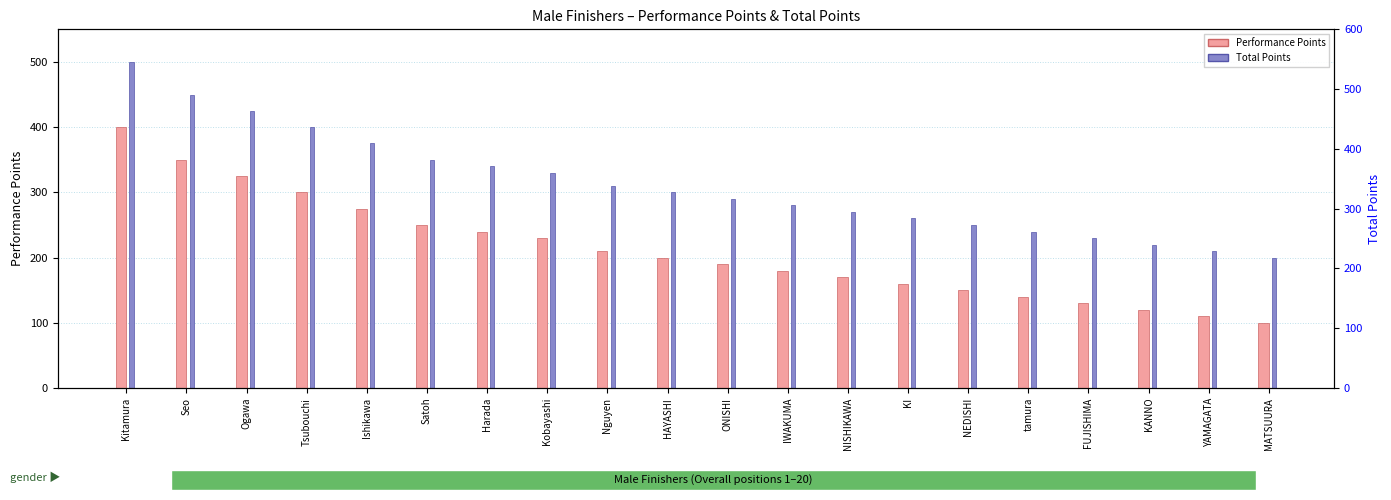

What value does the Performance Points series have at KI, to the nearest 50?

150